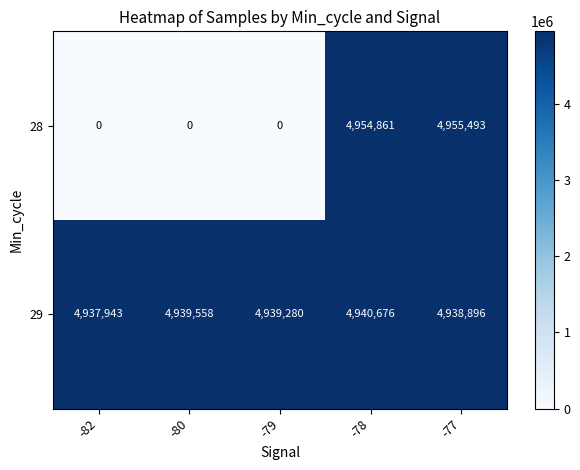

Reading left to right, extract all data points from this chart.

28: 0	0	0	4954861	4955493
29: 4937943	4939558	4939280	4940676	4938896